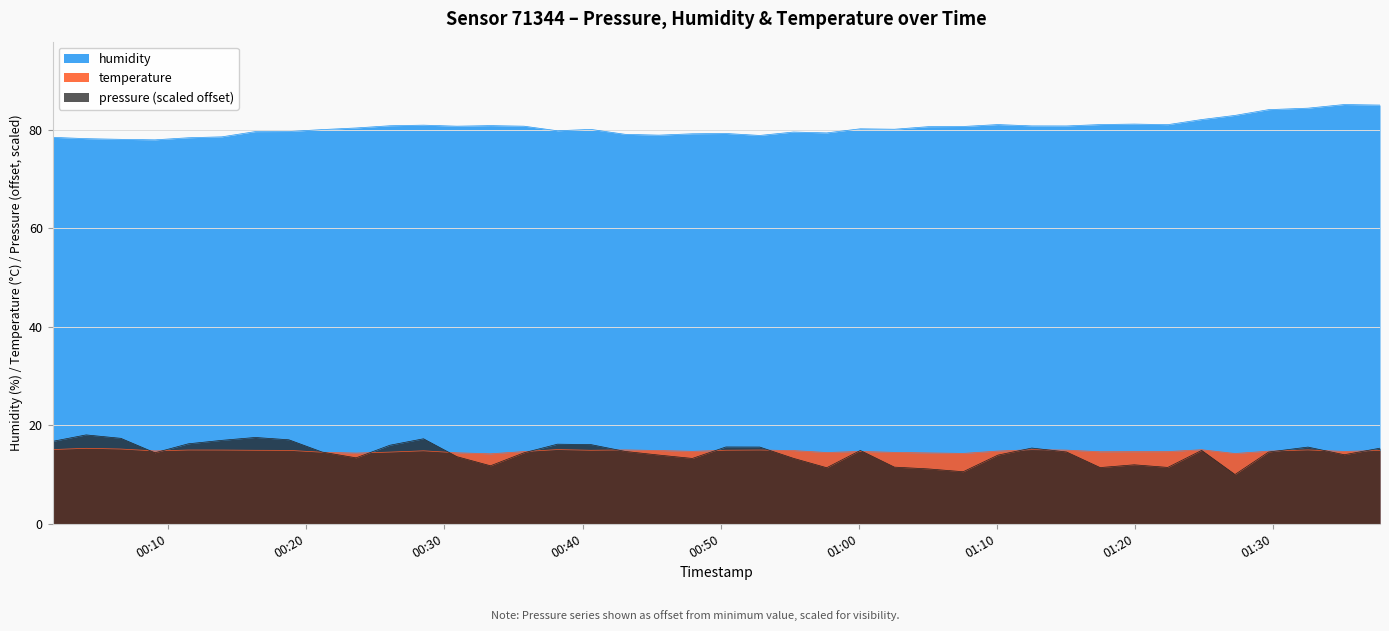

How many data points in pressure are above 14?

25